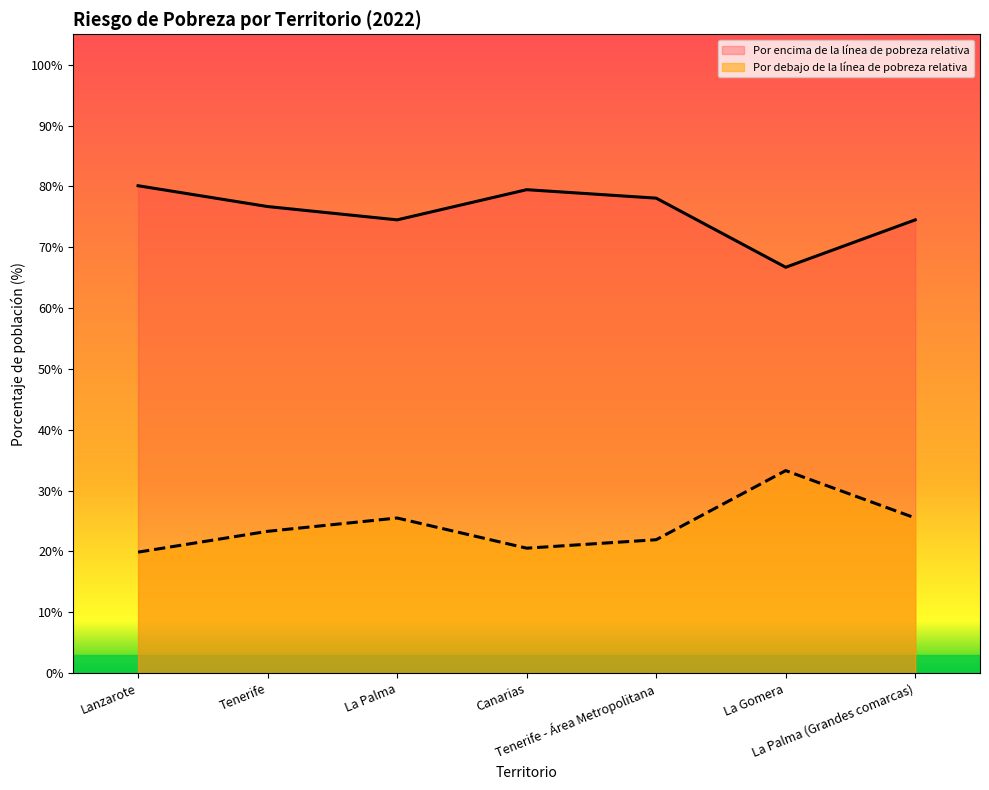

At which category does Por encima de la línea de pobreza relativa reach its first local valley?

La Palma